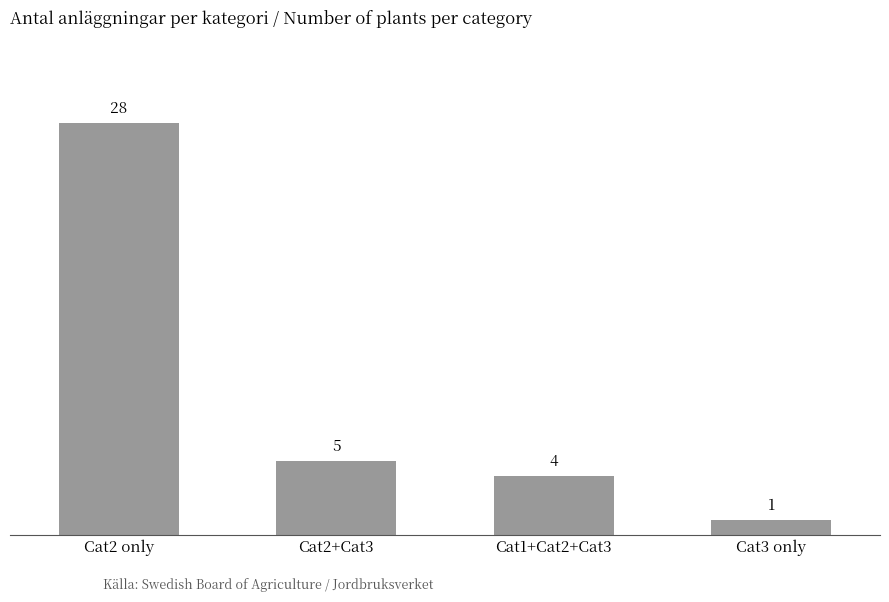

Are the bars horizontal?

No